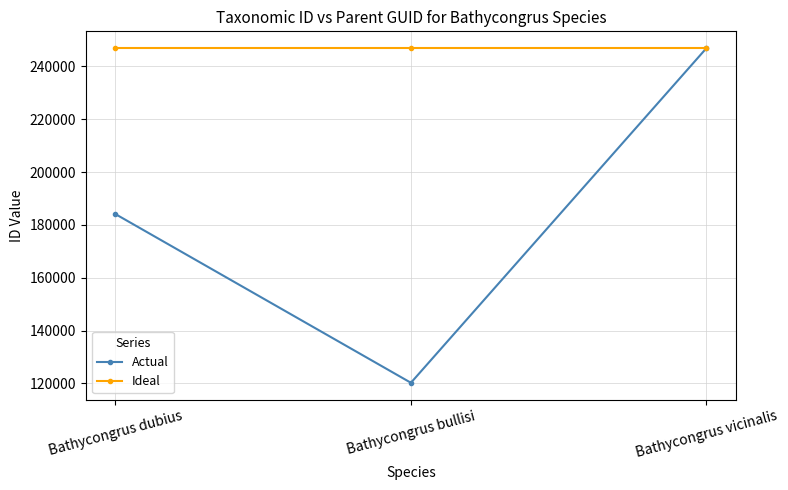

What is the highest value of the Actual series?

246946